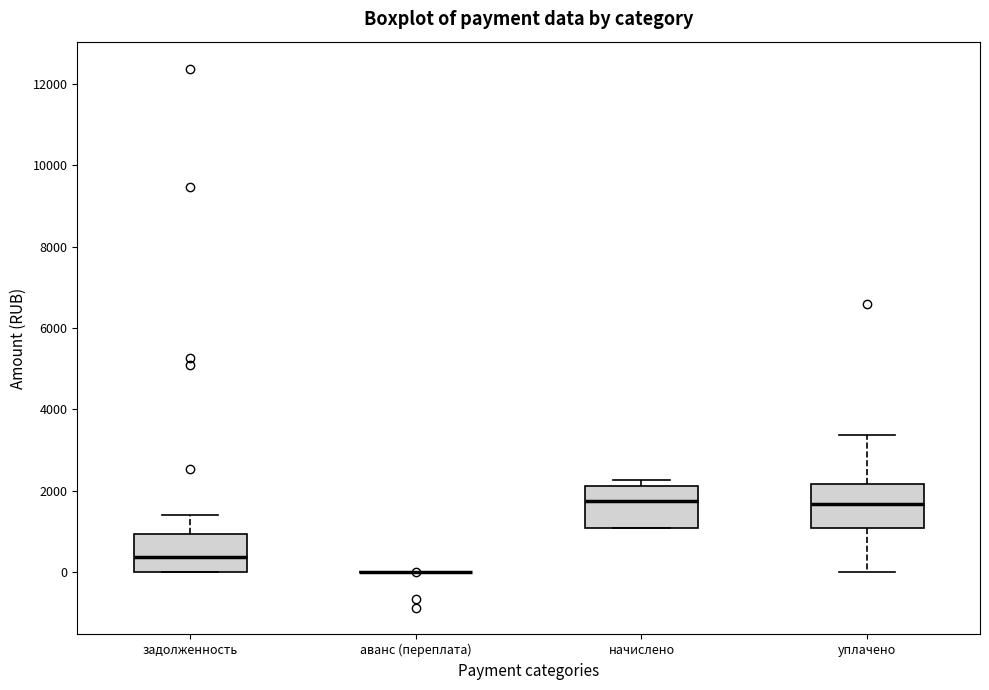

Reading left to right, transcribe this box plot: for each box, give where its median line is, the range the box spans, and where its two whiskers end, as read against the y-axis. The values are not printed on the chart, so give them approximately, as read against the axis.

задолженность: median 400, box 0 to 1000, whiskers 0 to 1400
аванс (переплата): box collapsed to a line at 0, whiskers 0 to 0
начислено: median 1800, box 1000 to 2200, whiskers 1000 to 2200 (just above the box's upper edge)
уплачено: median 1600, box 1000 to 2200, whiskers 0 to 3400